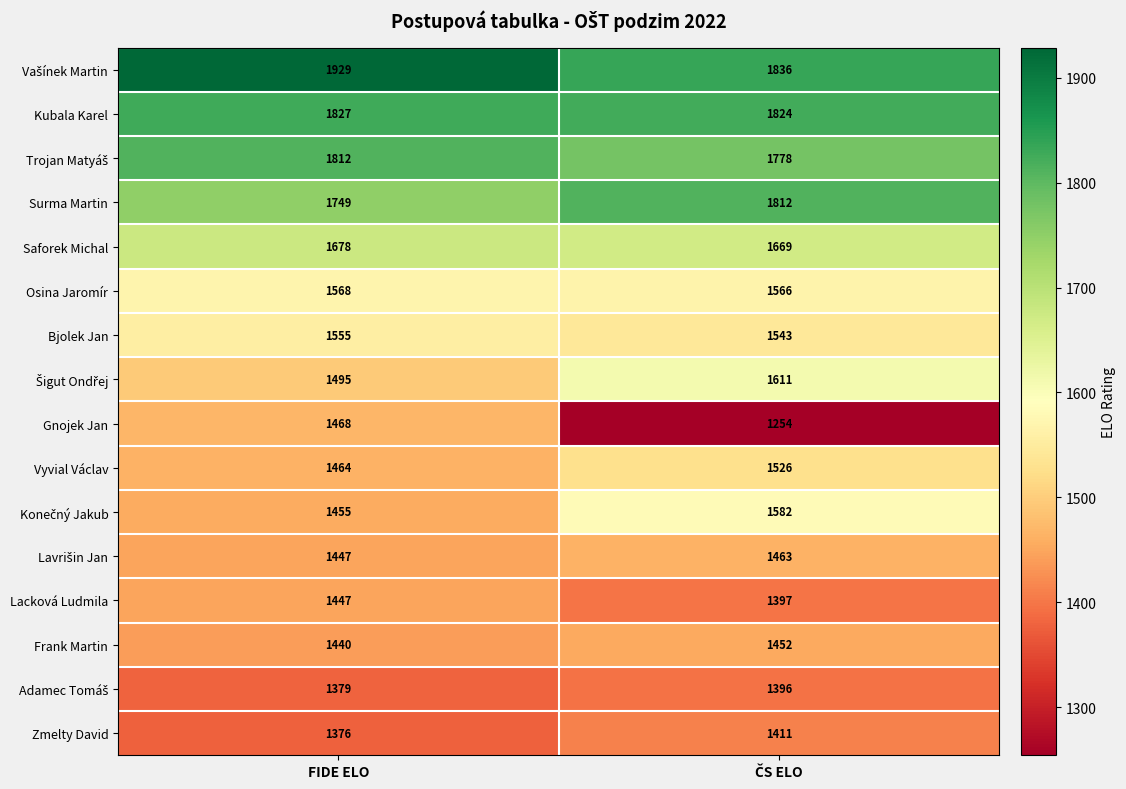

Is it true that Frank Martin equals 595 at FIDE ELO?

False